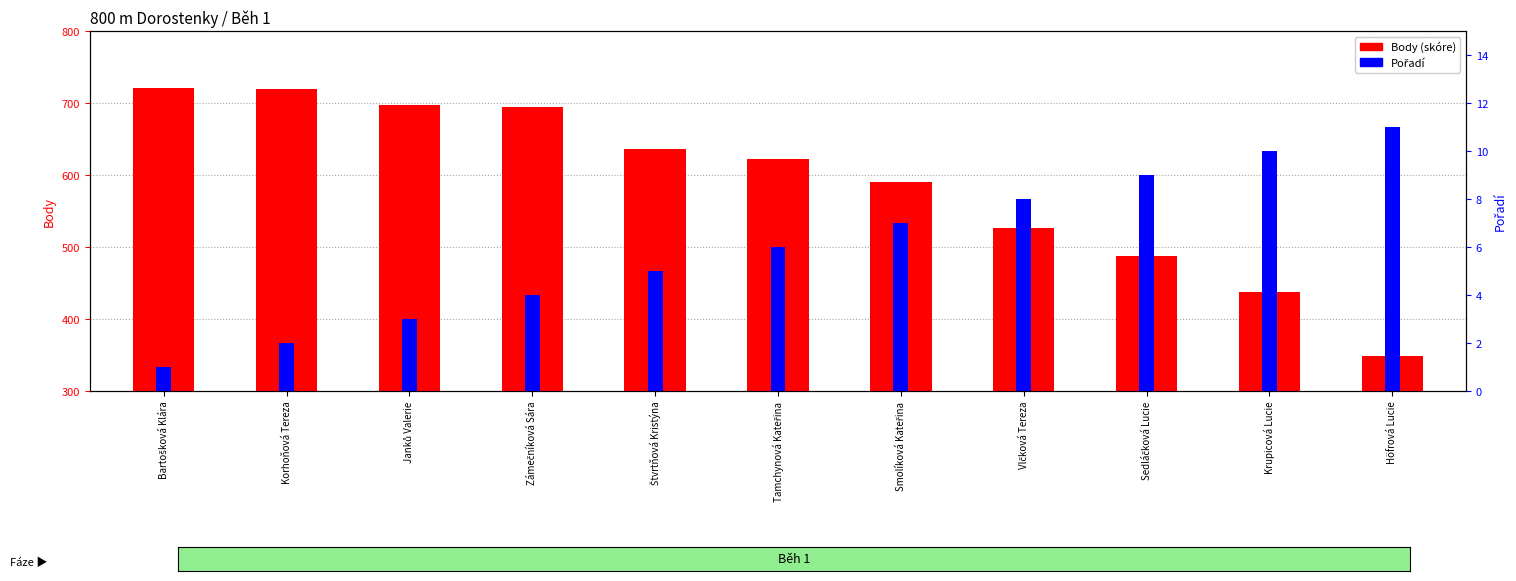

What is the sum of all Pořadí values?

66